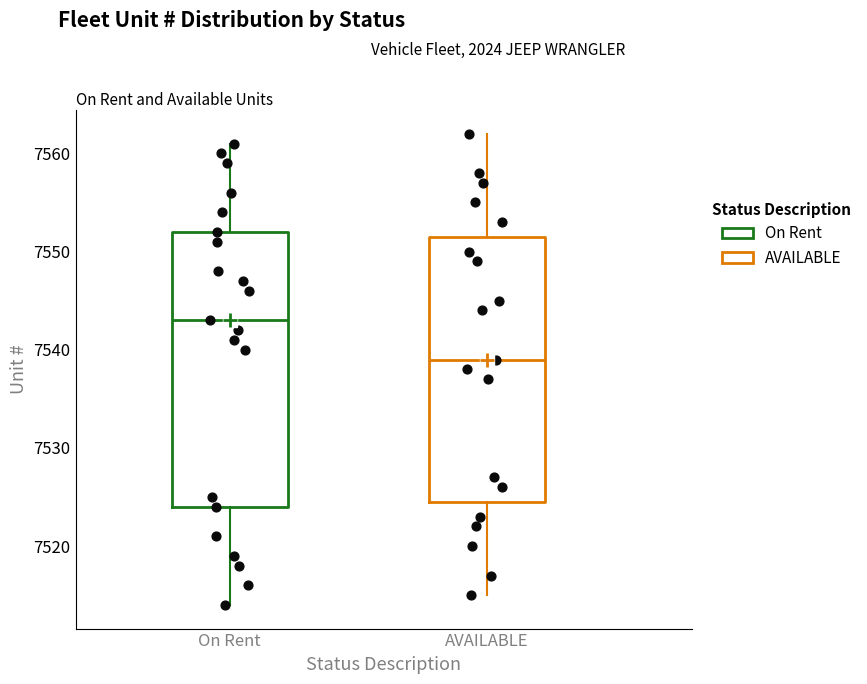

Where is the lower edge of the box for AVAILABLE on the y-axis? The values are not printed on the chart, so give them approximately, as read against the axis.

7525